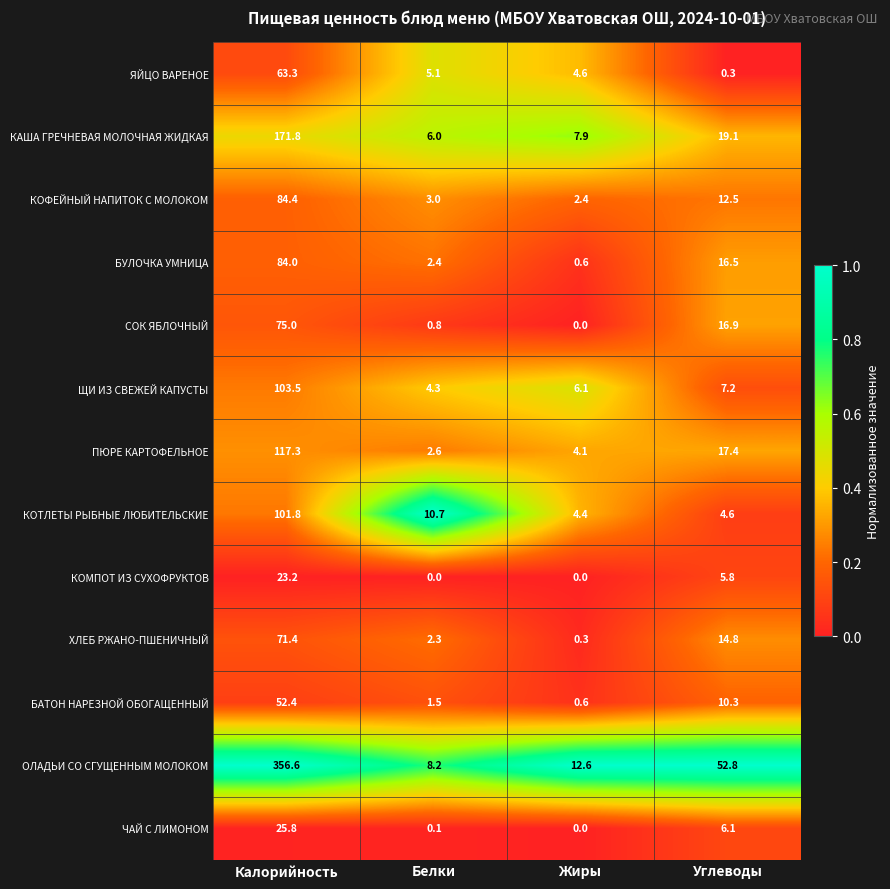

The ЯЙЦО ВАРЕНОЕ series shows 90.4 at Калорийность. True or false?

False